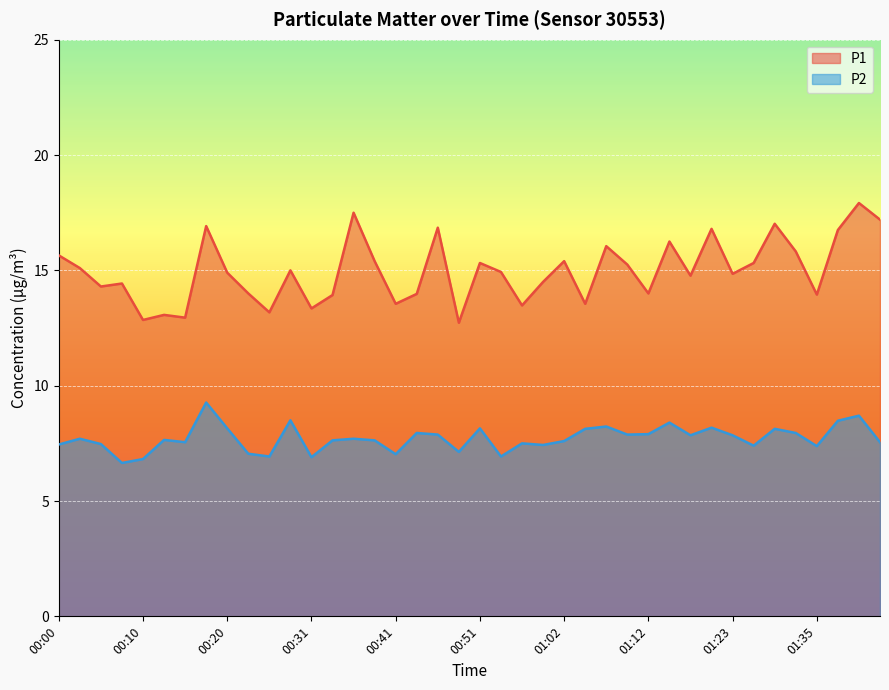

Which has a higher value, 01:20 or 01:23?

01:20